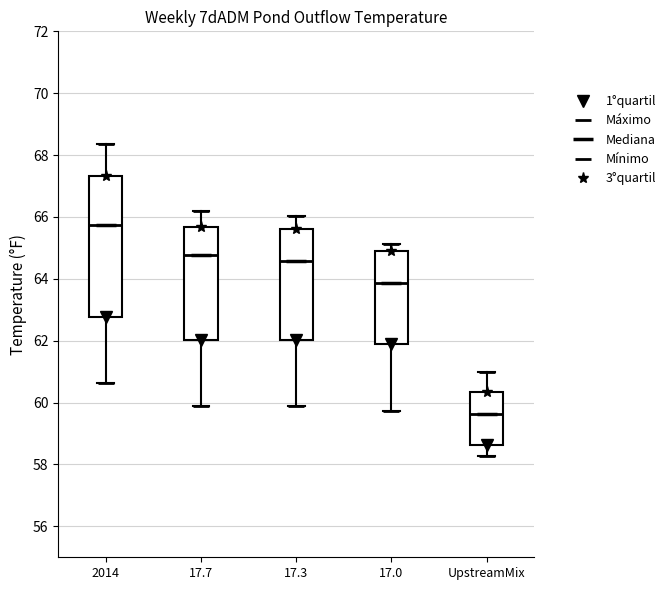

Where does the upper whisker of the box for UpstreamMix end on the y-axis? The values are not printed on the chart, so give them approximately, as read against the axis.

61.0